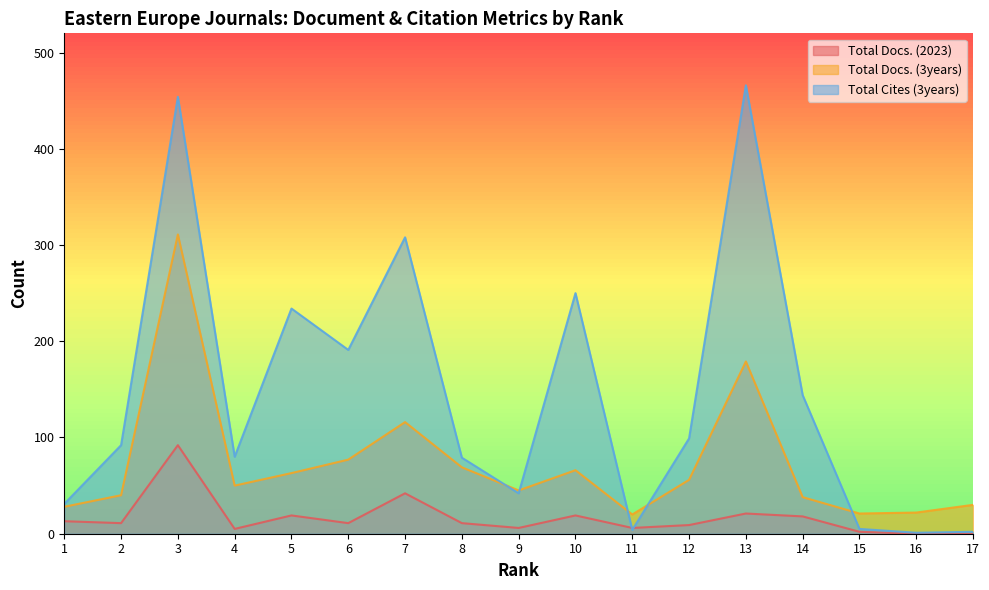

Reading right to left, transcribe all the data shown in this chart.

Total Docs. (2023): 17=0	16=0	15=2	14=18	13=21	12=9	11=6	10=19	9=6	8=11	7=42	6=11	5=19	4=5	3=92	2=11	1=13
Total Docs. (3years): 17=30	16=22	15=21	14=38	13=179	12=56	11=20	10=66	9=45	8=69	7=116	6=77	5=63	4=50	3=311	2=40	1=28
Total Cites (3years): 17=2	16=1	15=5	14=144	13=466	12=99	11=4	10=250	9=42	8=79	7=308	6=191	5=234	4=80	3=454	2=92	1=31